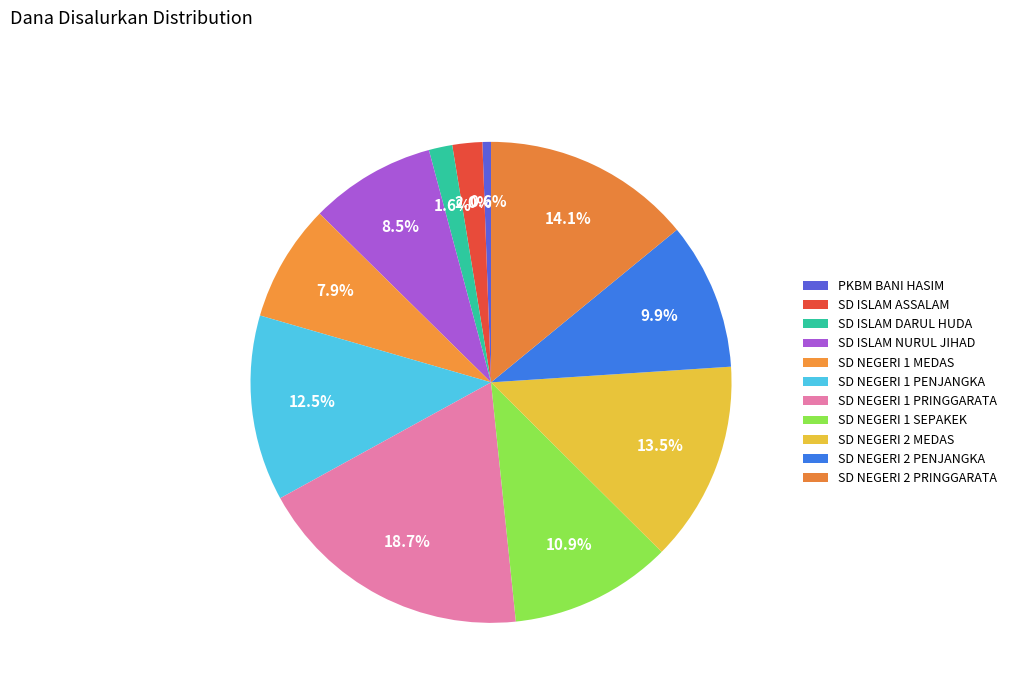

Rank the categories by value from lowest to highest.

PKBM BANI HASIM, SD ISLAM DARUL HUDA, SD ISLAM ASSALAM, SD NEGERI 1 MEDAS, SD ISLAM NURUL JIHAD, SD NEGERI 2 PENJANGKA, SD NEGERI 1 SEPAKEK, SD NEGERI 1 PENJANGKA, SD NEGERI 2 MEDAS, SD NEGERI 2 PRINGGARATA, SD NEGERI 1 PRINGGARATA